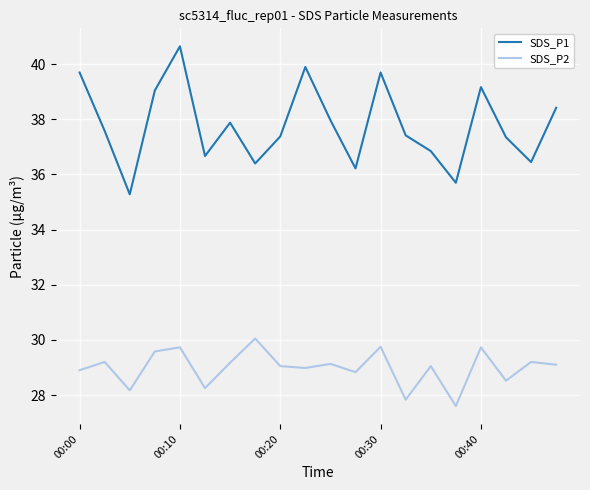

What is the average value of the SDS_P2 series?

29.0